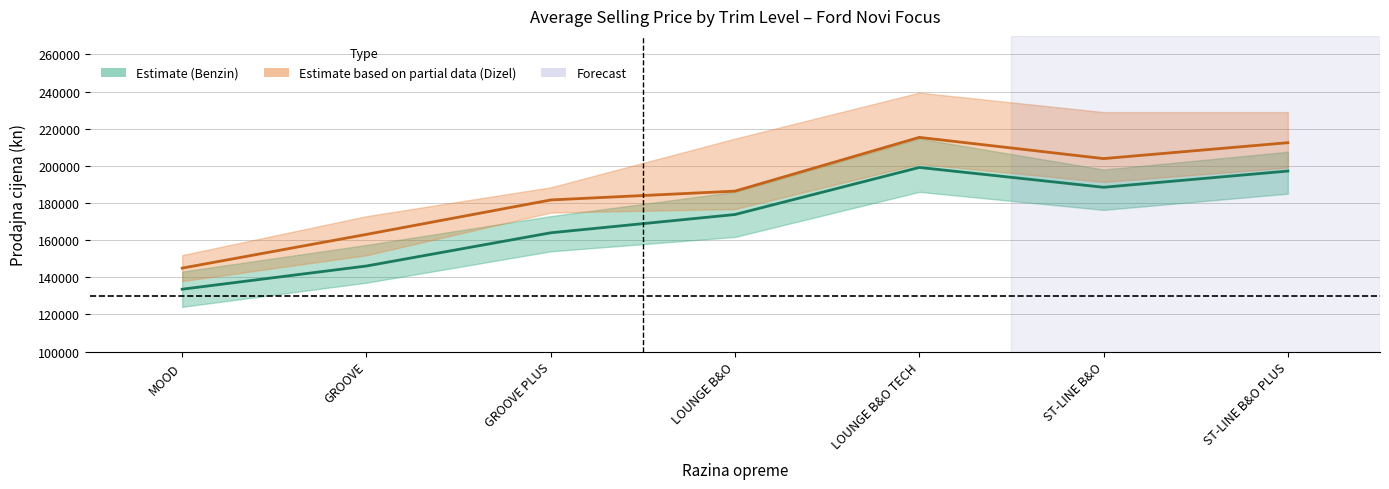

What is the difference between the second highest and minimum values in the Benzin_avg series?

63628.9